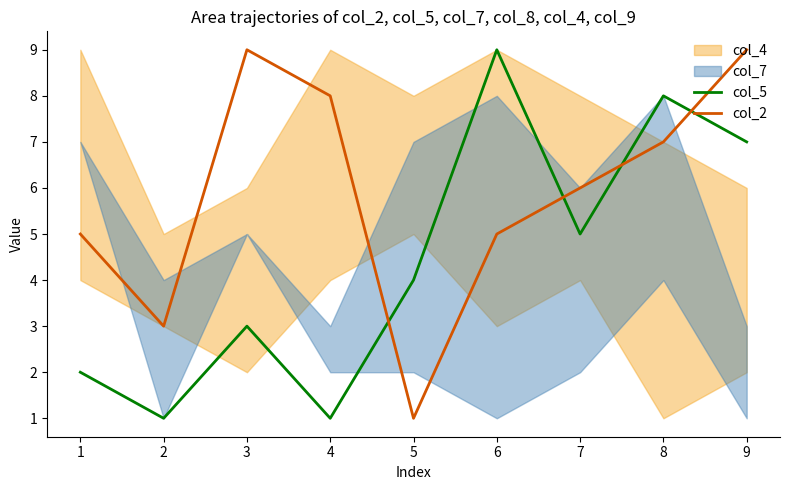

Is the value of col_2 at 7 greater than the value of col_5 at 7?

Yes